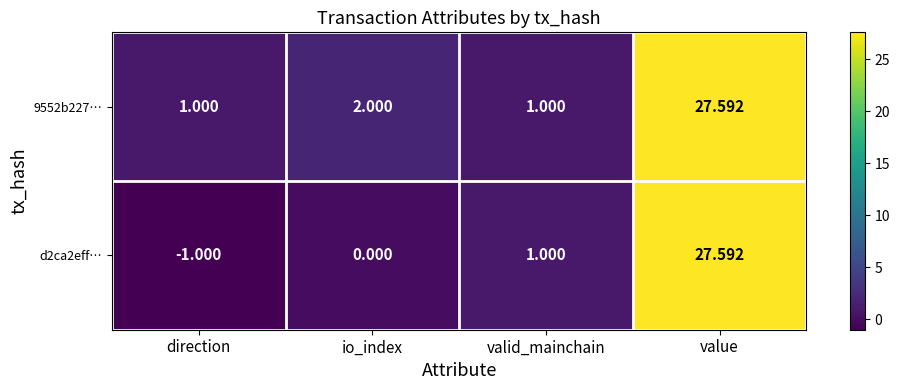

Which label corresponds to the smallest value in the chart?

direction